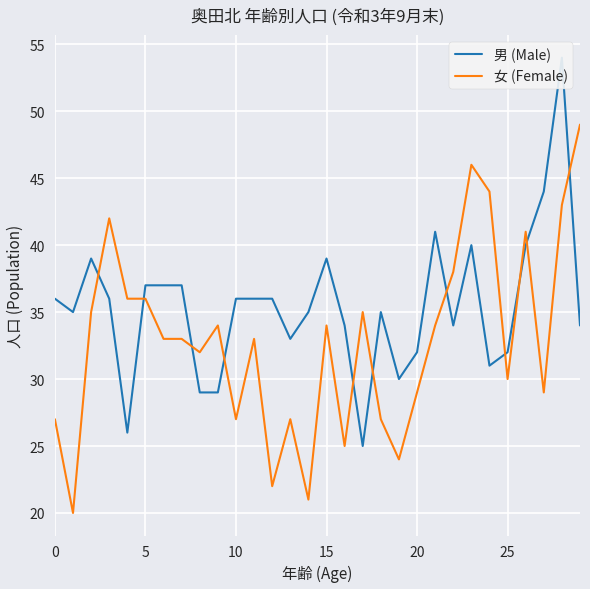

Is it true that 男 (Male) equals 75 at 27?

False